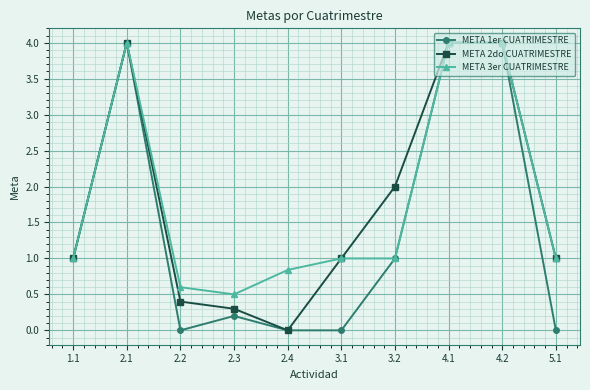

True or false: META 1er CUATRIMESTRE has a value of -1.5 at 3.1.

False